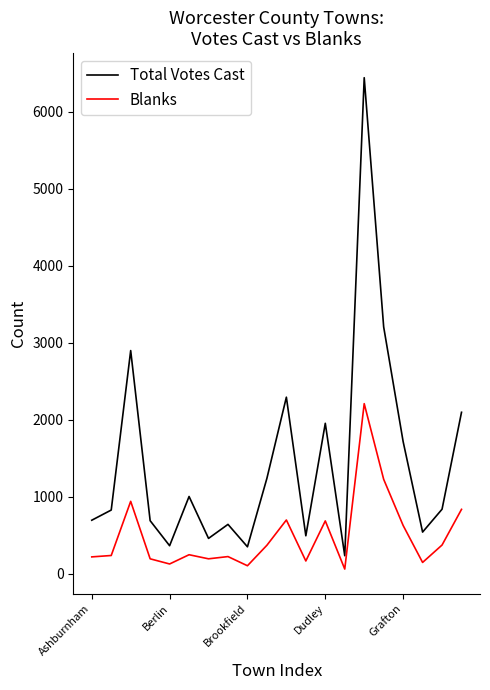

What is the difference between the maximum and minimum values in the Blanks series?

2147